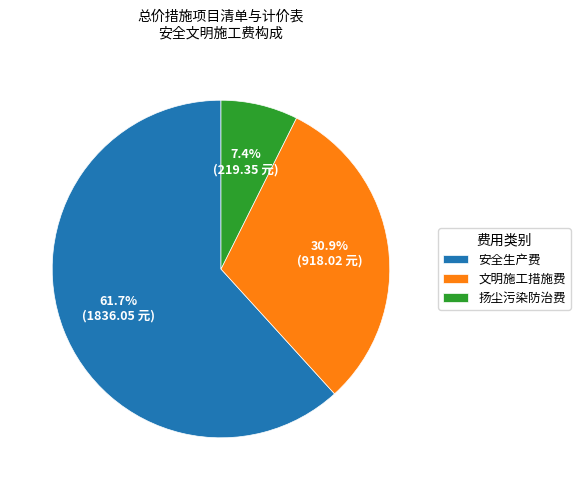

Combined, what portion of the pie is 文明施工措施费 and 扬尘污染防治费?

38.3%